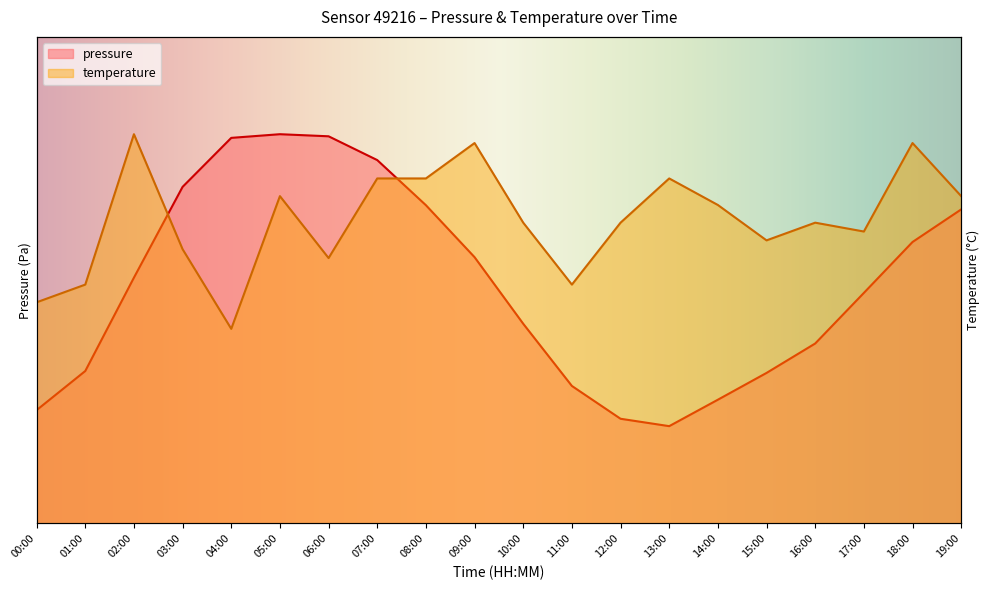

How many categories are shown in the chart?

20